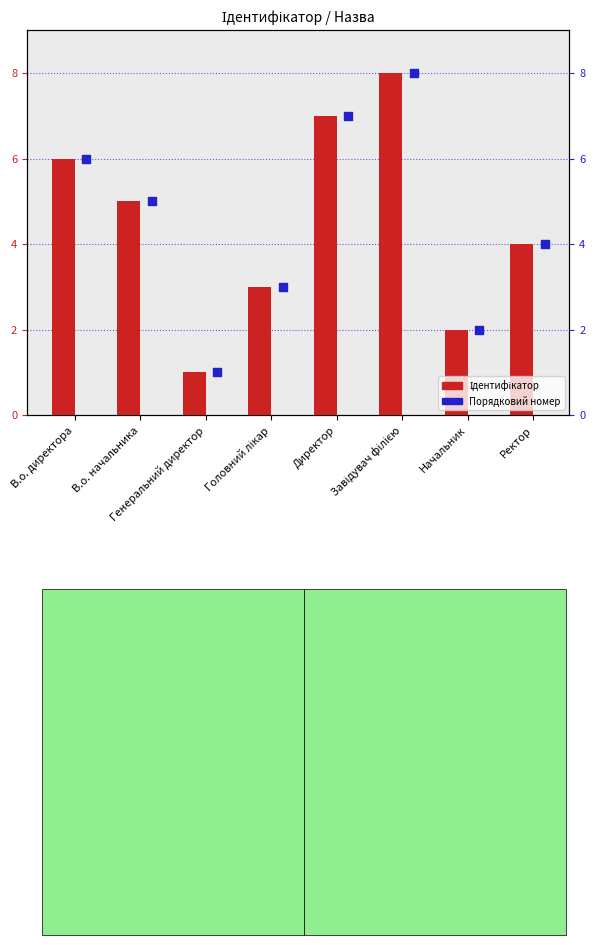

What is the total value across all series at Директор?

14